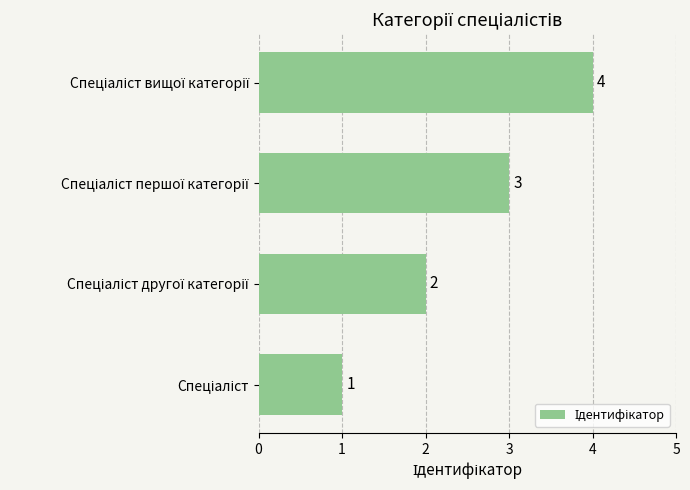

Count the values in the range 2 to 4.

3